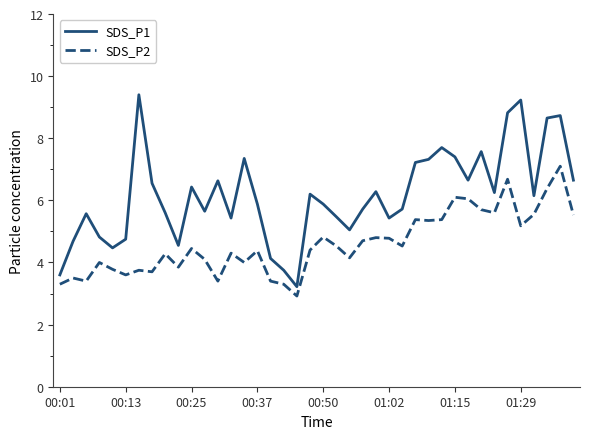

Which series has the largest range (max minus min)?

SDS_P1